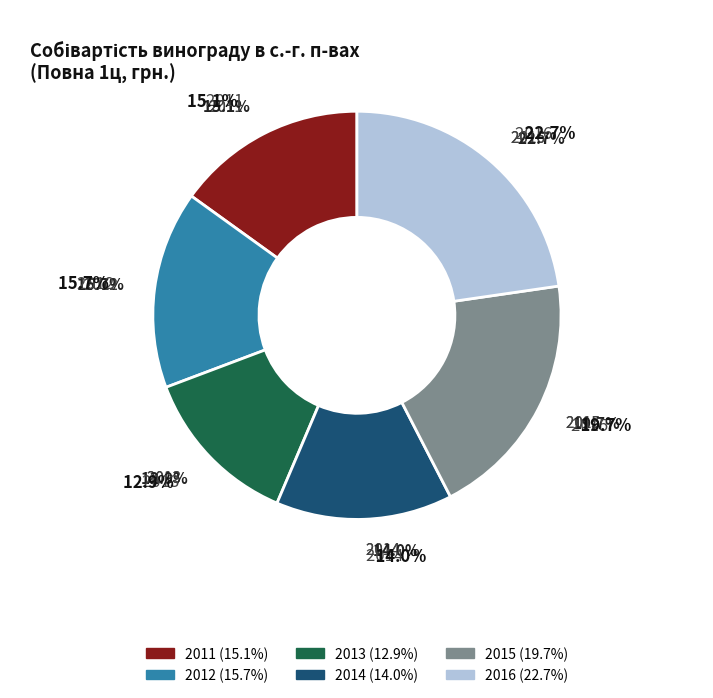

Is it true that 2013 is 19% of the pie?

False